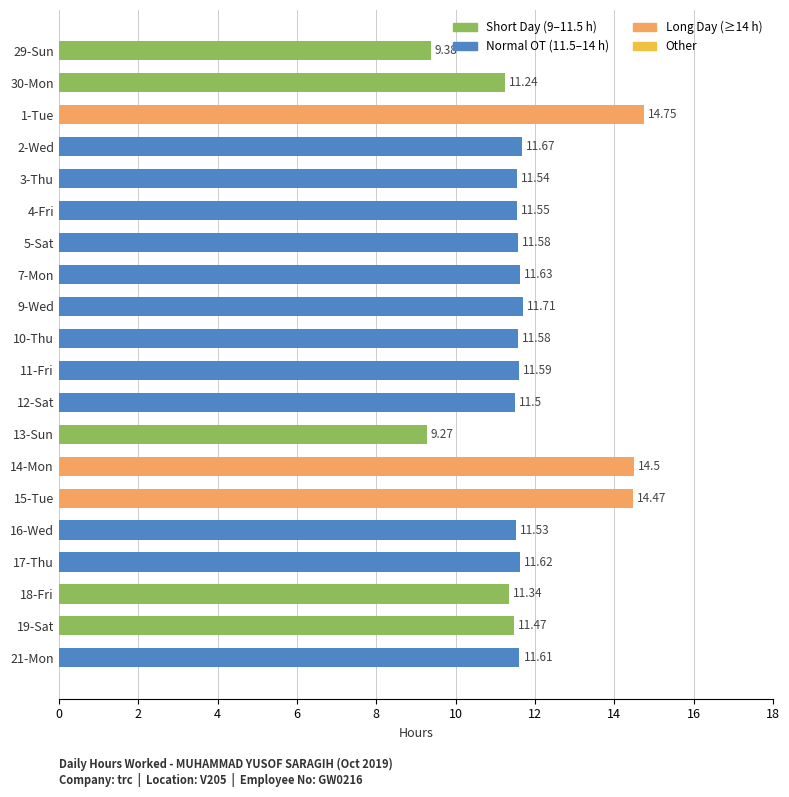

What is the change in value from 10-Thu to 14-Mon?

+2.9